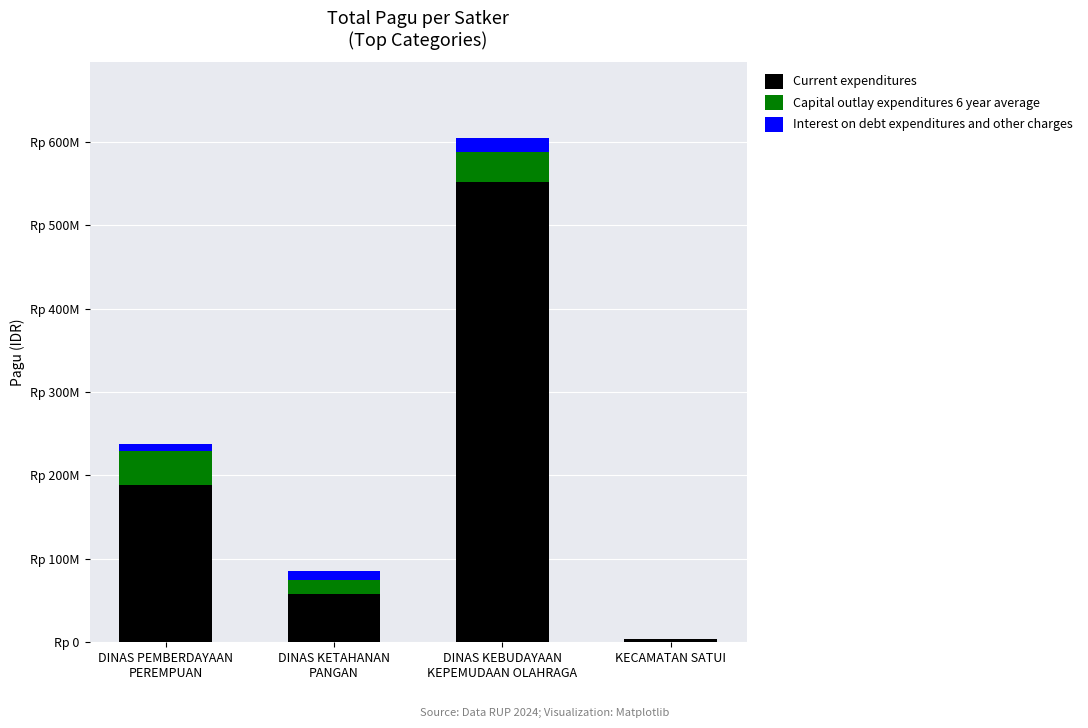

Count the number of data series in this chart.

3